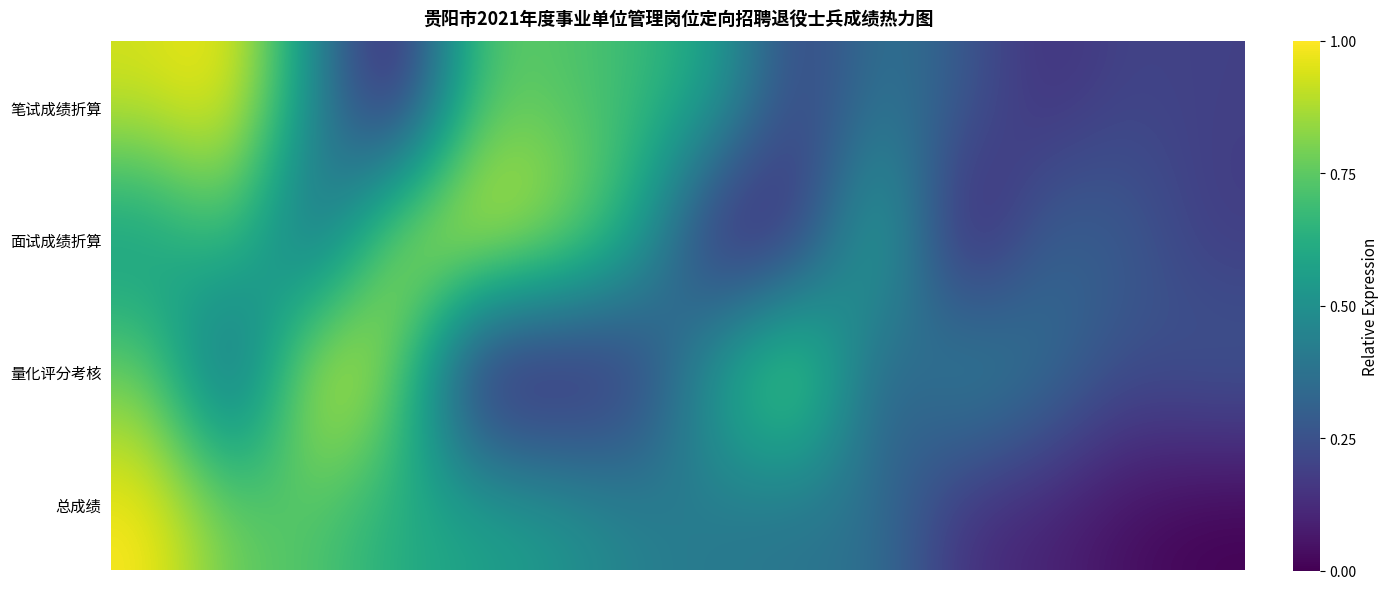

Reading left to right, what are all the values shown in this chart?

笔试成绩折算: 0.9	1.0	0.5	0.0	0.7	0.7	0.7	0.6	0.2	0.4	0.3	0.1	0.2	0.2
面试成绩折算: 0.5	0.7	0.3	0.9	1.0	0.9	0.6	0.0	0.1	0.7	0.0	0.3	0.3	0.2
量化评分考核: 0.8	0.2	1.0	0.8	0.0	0.0	0.1	0.6	0.9	0.2	0.5	0.4	0.2	0.3
总成绩: 1.0	0.8	0.7	0.6	0.6	0.5	0.4	0.4	0.4	0.4	0.1	0.1	0.0	0.0